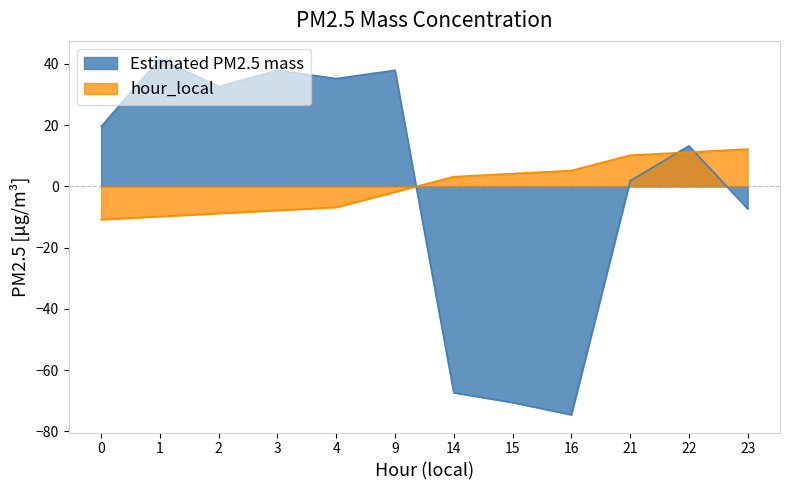

What is the maximum value shown in the chart?

41.7